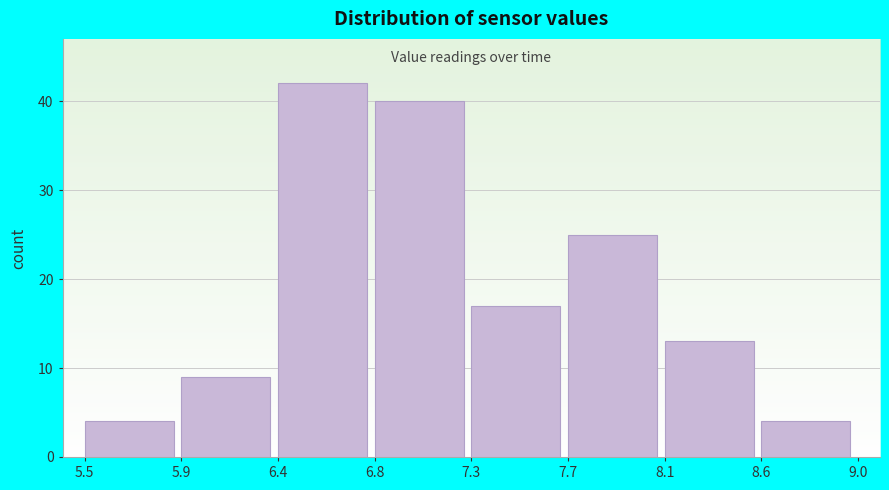

Reading left to right, list all the values displayed in this chart.

4	9	42	40	17	25	13	4